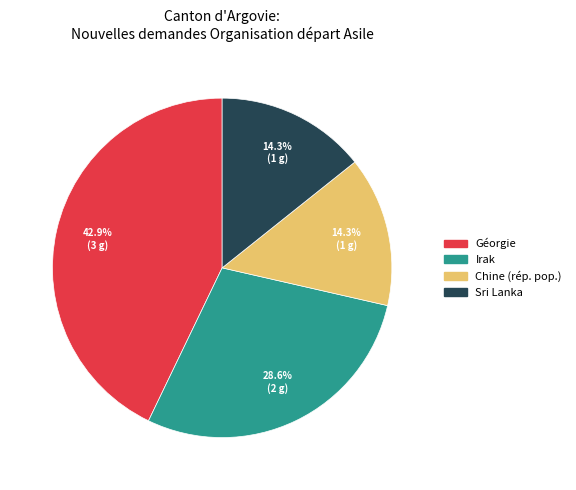

How much of the chart is everything except Sri Lanka?

85.7%